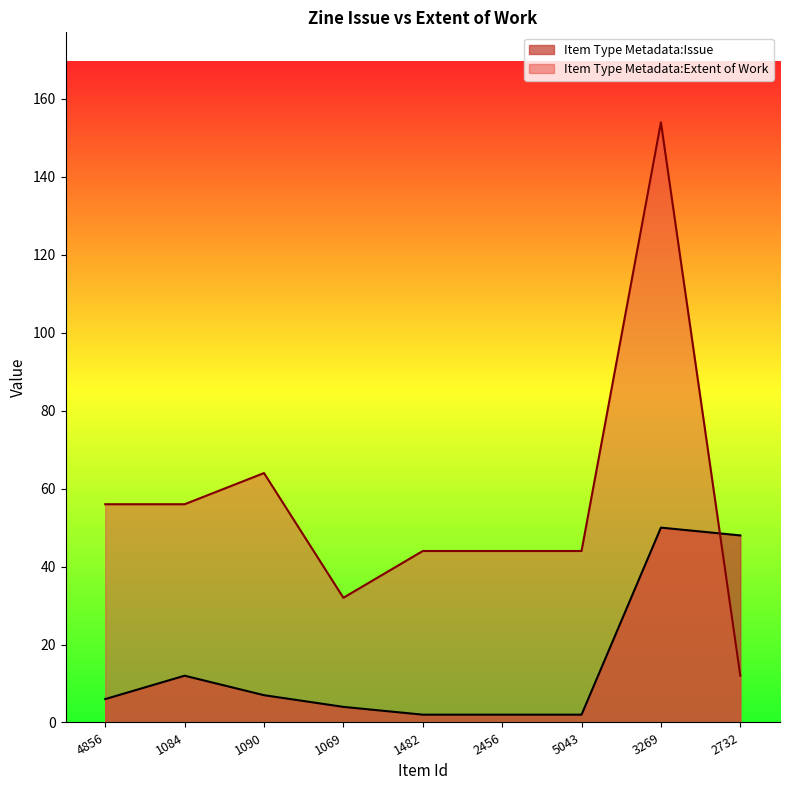

Reading left to right, extract all data points from this chart.

Item Type Metadata:Issue: 6	12	7	4	2	2	2	50	48
Item Type Metadata:Extent of Work: 56	56	64	32	44	44	44	154	12